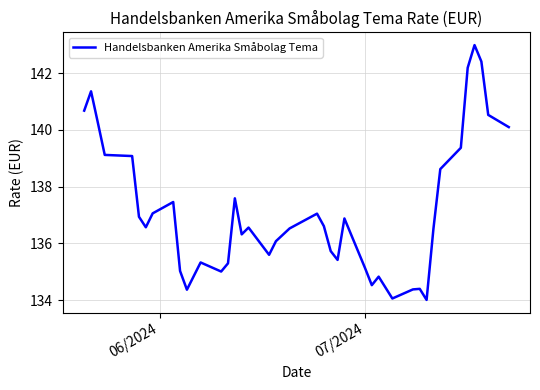

What is the average value?

137.2